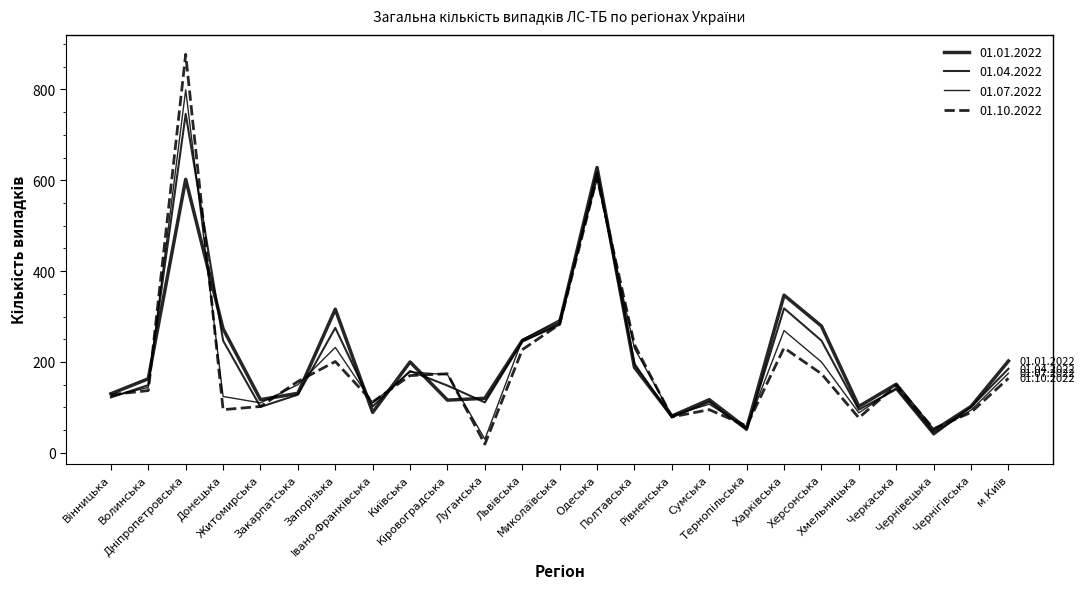

What is the difference between the maximum and minimum values in the 01.10.2022 series?

858